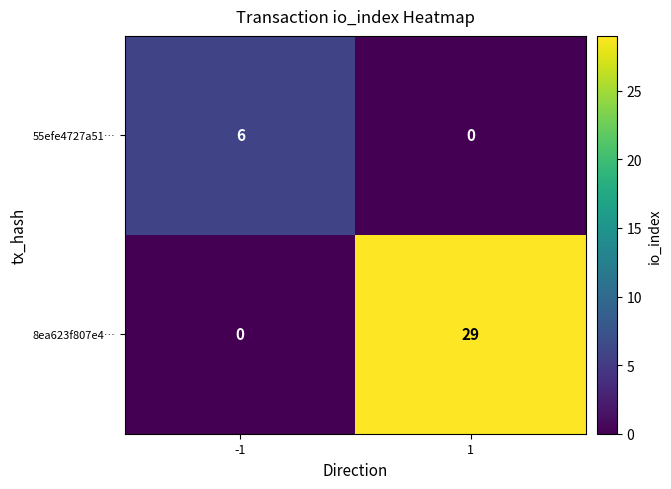

What is the difference between the maximum and minimum values in the 8ea623f807e4… series?

29